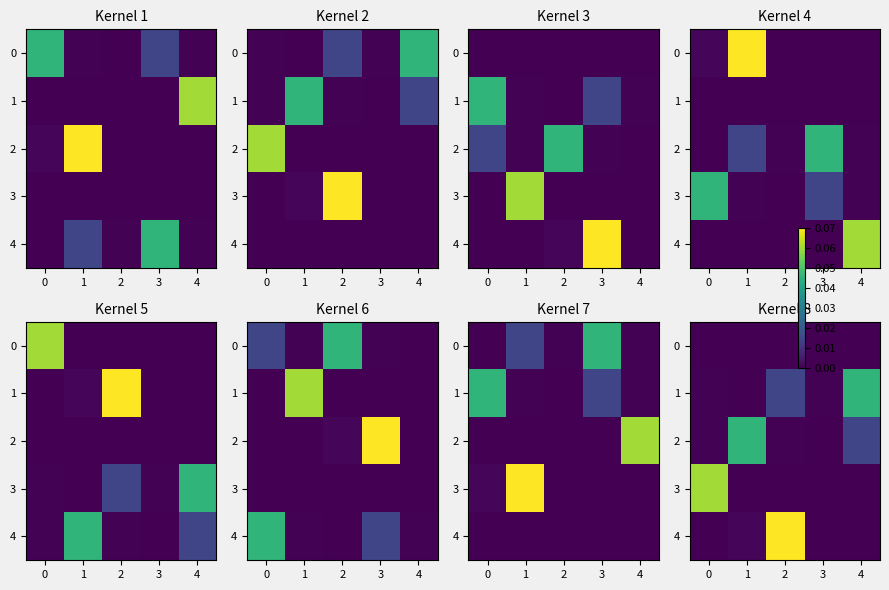

Rank the series at 2 from highest to lowest value.

4, 1, 2, 0, 3